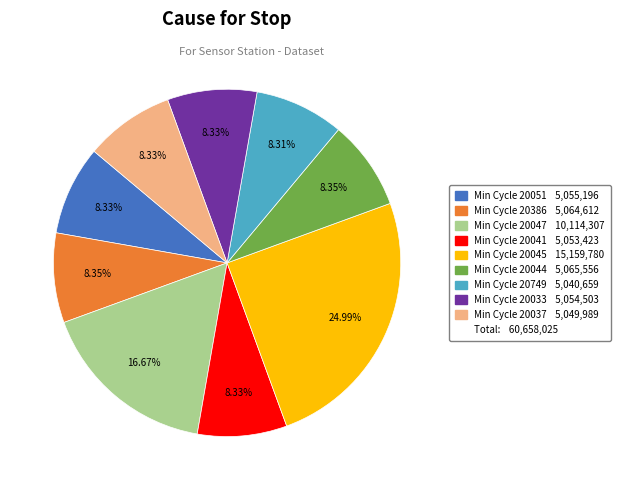

Is there any slice that represents more than half of the pie?

No